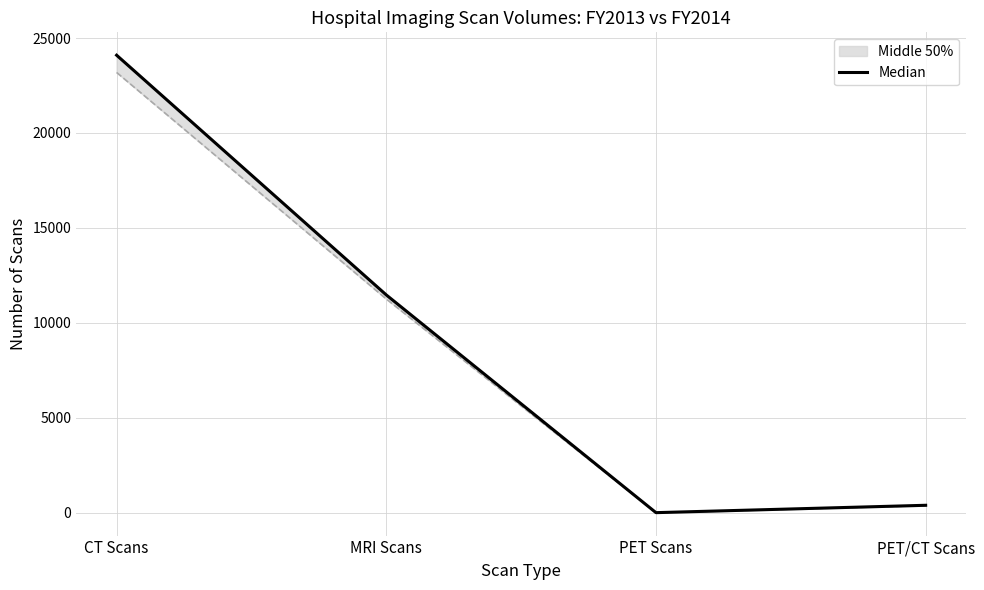

What is the average value?

8991